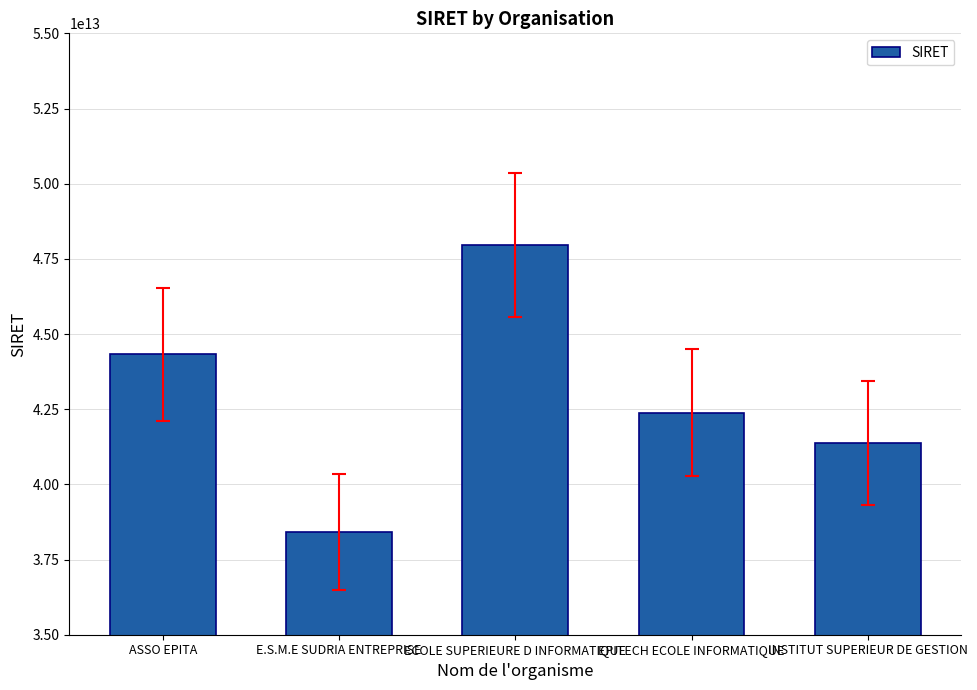

What is the difference between the maximum and minimum values?

9534832900032